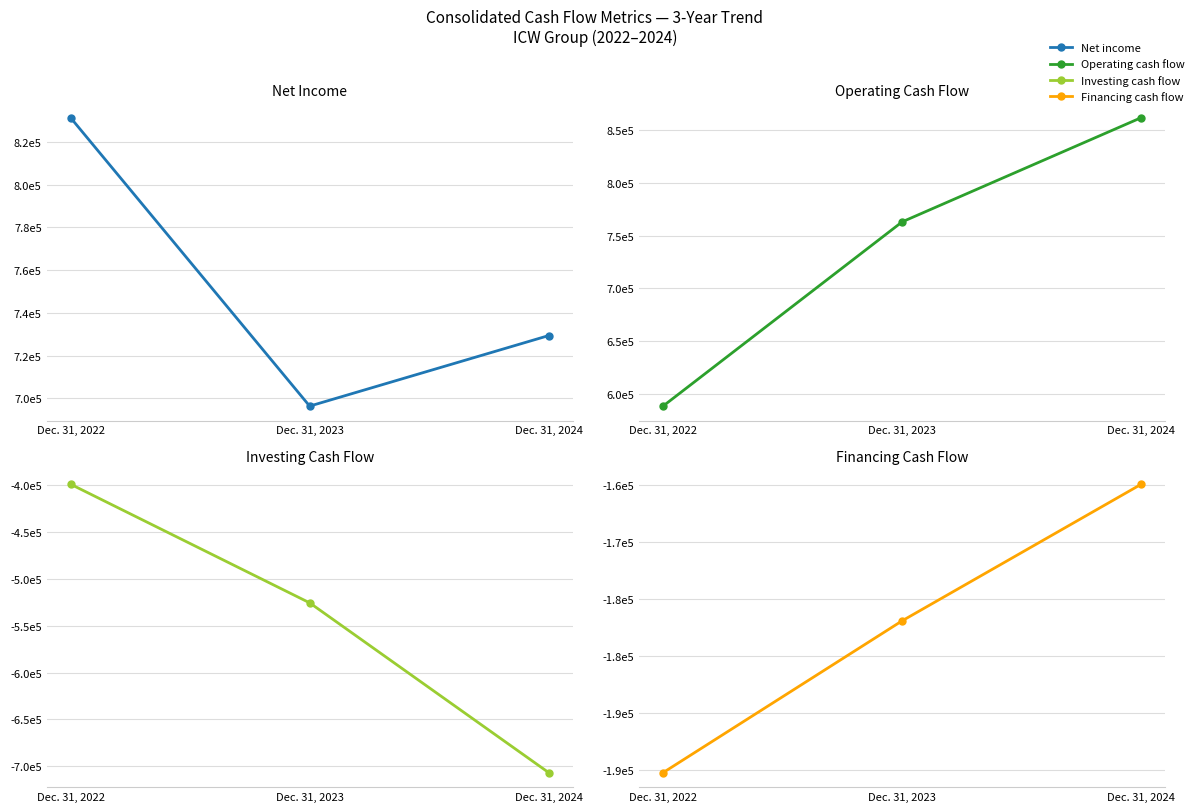

Which series changed the most between Dec. 31, 2023 and Dec. 31, 2024?

Net cash used in investing activities